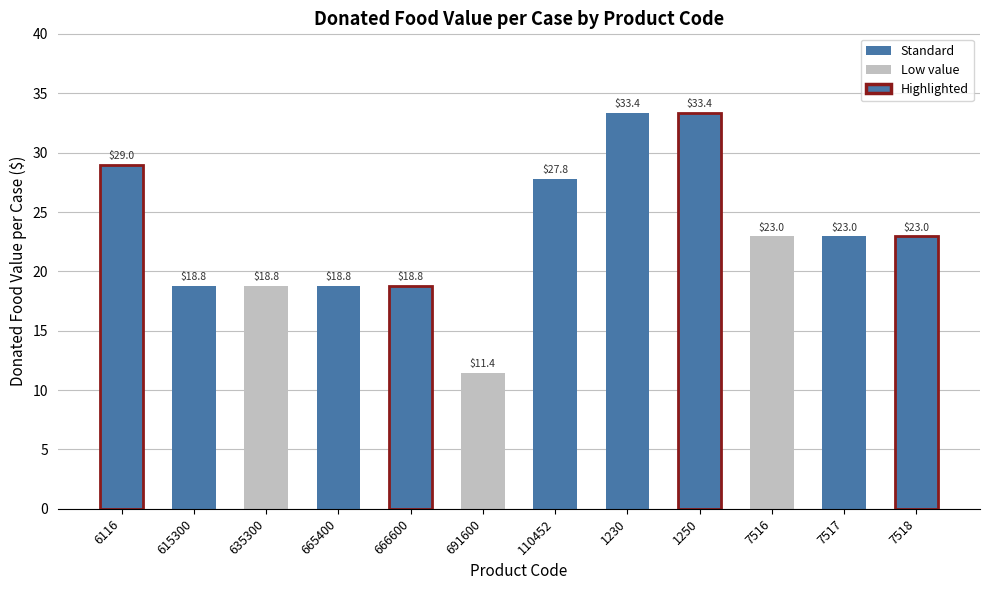

The value at 7516 is 23.0. True or false?

True